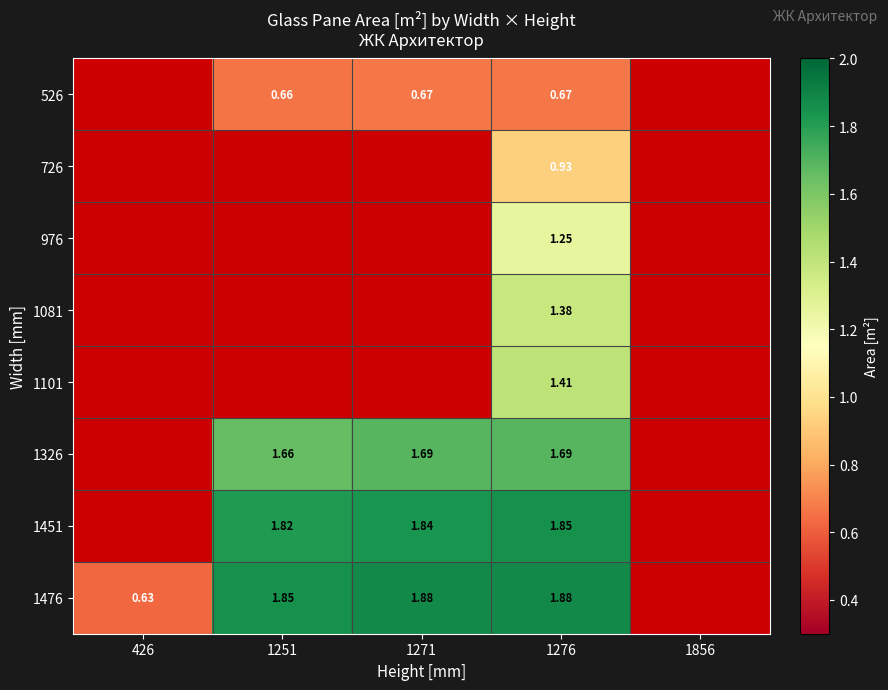

Is the value of 1451 at 1251 greater than the value of 1476 at 1271?

No